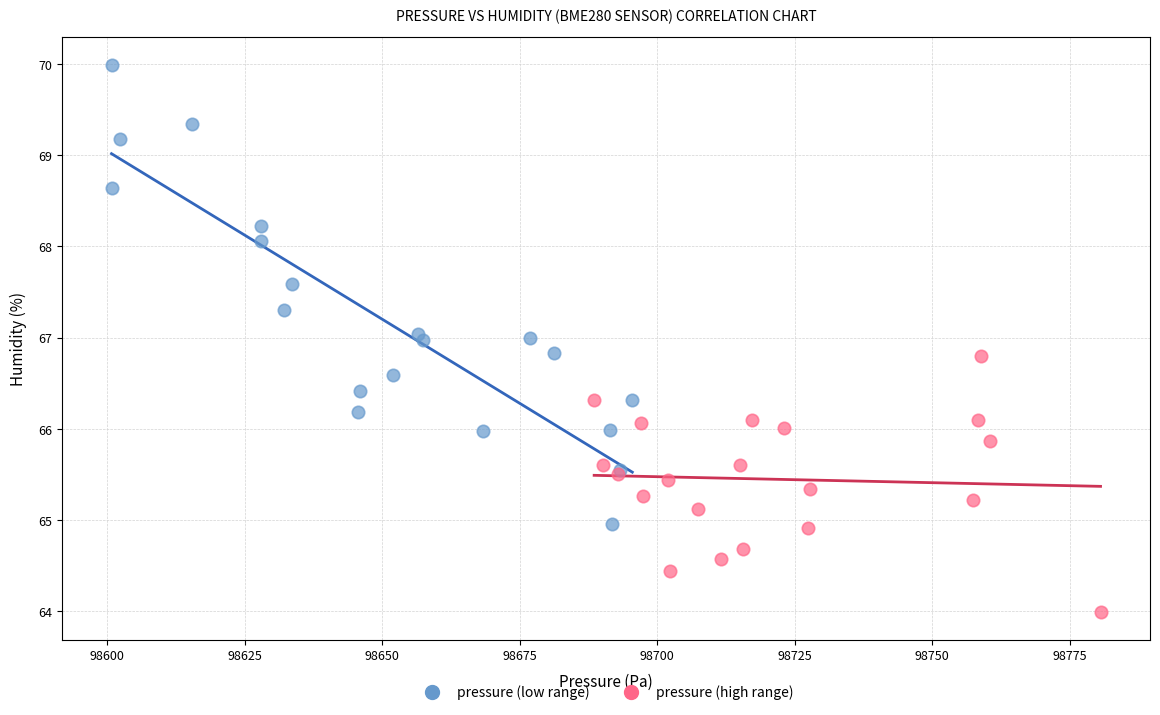

Which series reaches the minimum Y coordinate?

pressure (high range)